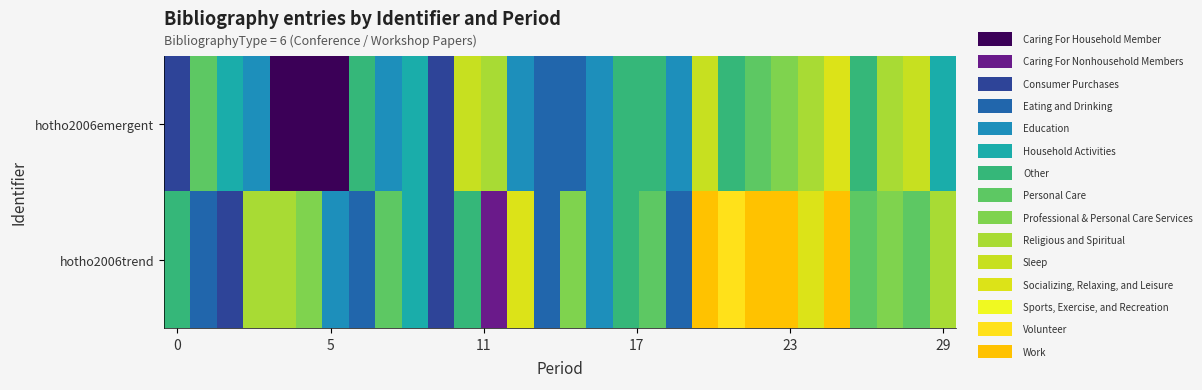

Reading left to right, what are all the values shown in this chart?

hotho2006emergent: 6.2	9.7	8.4	7.6	4.9	4.9	4.3	9.2	7.6	8.2	6.1	11.8	11.0	7.3	7.1	7.1	7.8	9.1	8.6	7.7	11.7	8.8	9.8	10.2	10.7	12.7	9.2	11.1	11.6	8.3
hotho2006trend: 9.0	6.9	6.3	10.7	10.8	10.0	7.5	6.5	9.4	8.2	6.0	9.0	5.3	12.3	7.1	10.3	7.5	9.2	9.4	6.5	14.8	13.7	14.6	14.4	12.6	14.5	9.5	10.2	9.3	11.0